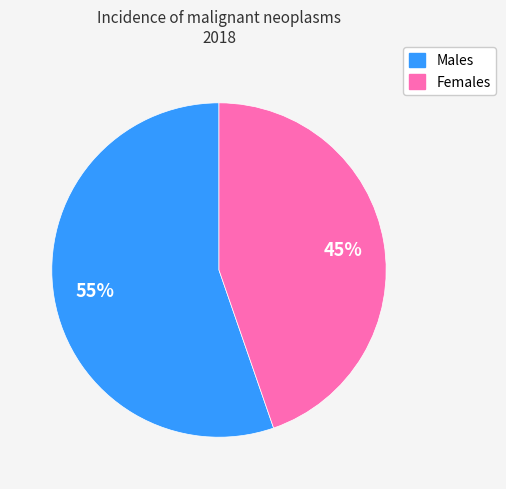

To the nearest percent, what is the average slice percentage?

50%